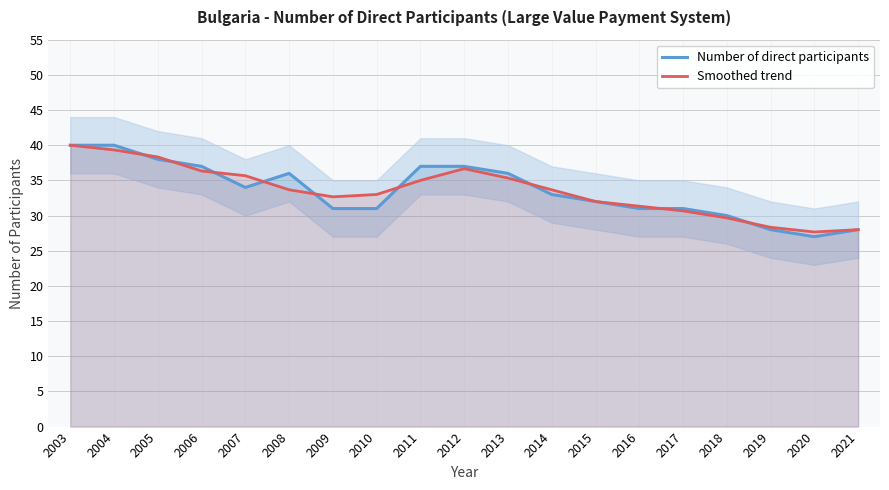

How many times do Number of direct participants and Smoothed trend cross each other?

11